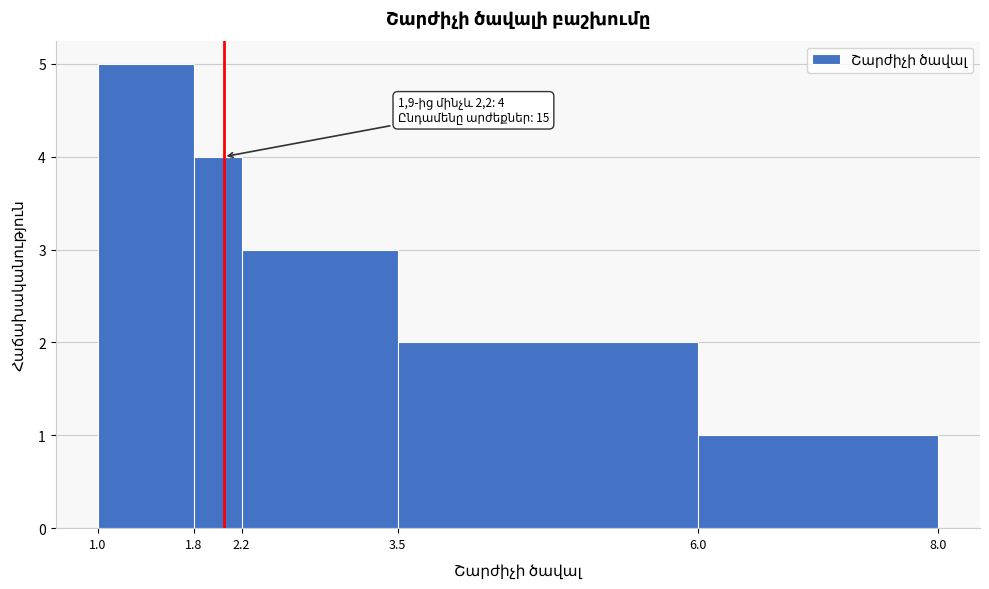

Over which range of the x-axis is the bar tallest?

1.0 to 1.8